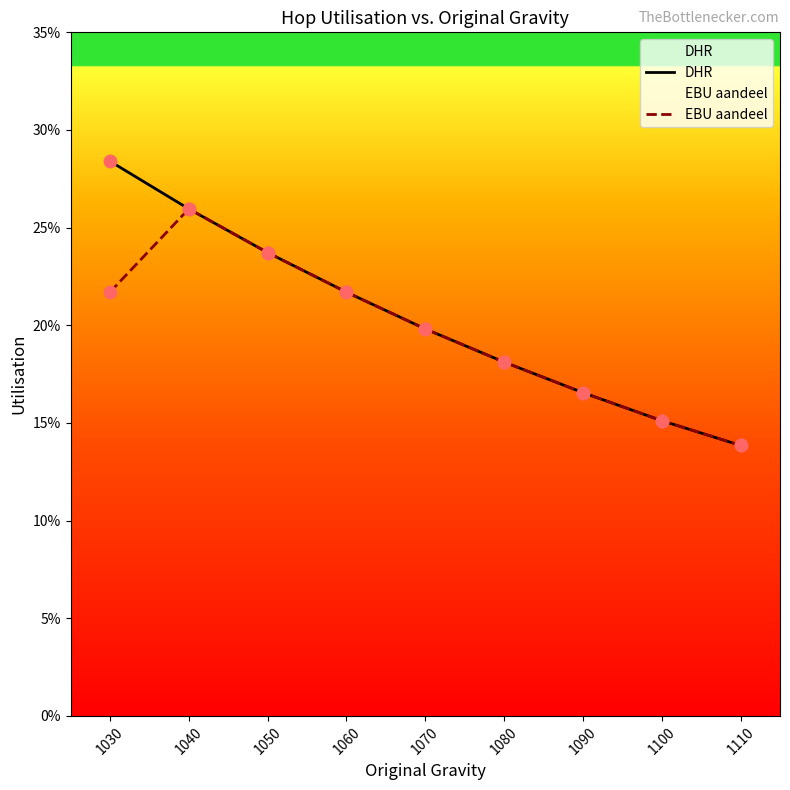

What are all the series names shown in the legend?

DHR, EBU aandeel